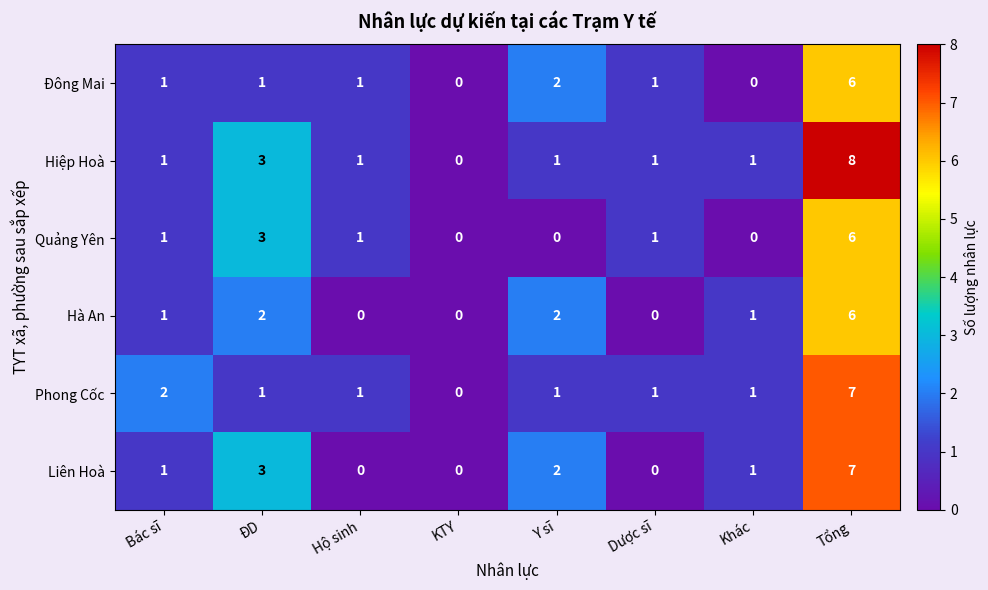

How many Phong Cốc values are between 1 and 2?

6